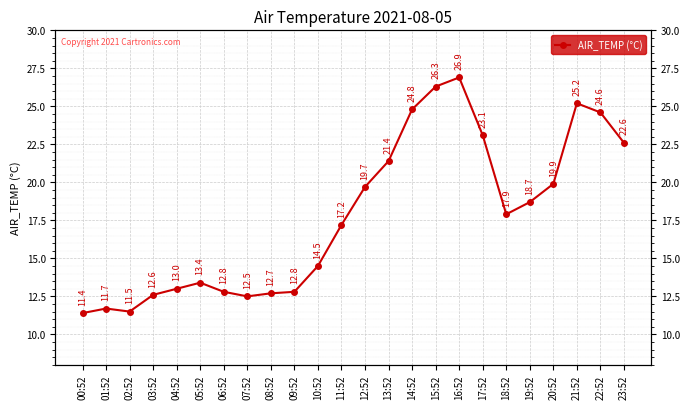

Where is the data nearest to the value 19?

19:52